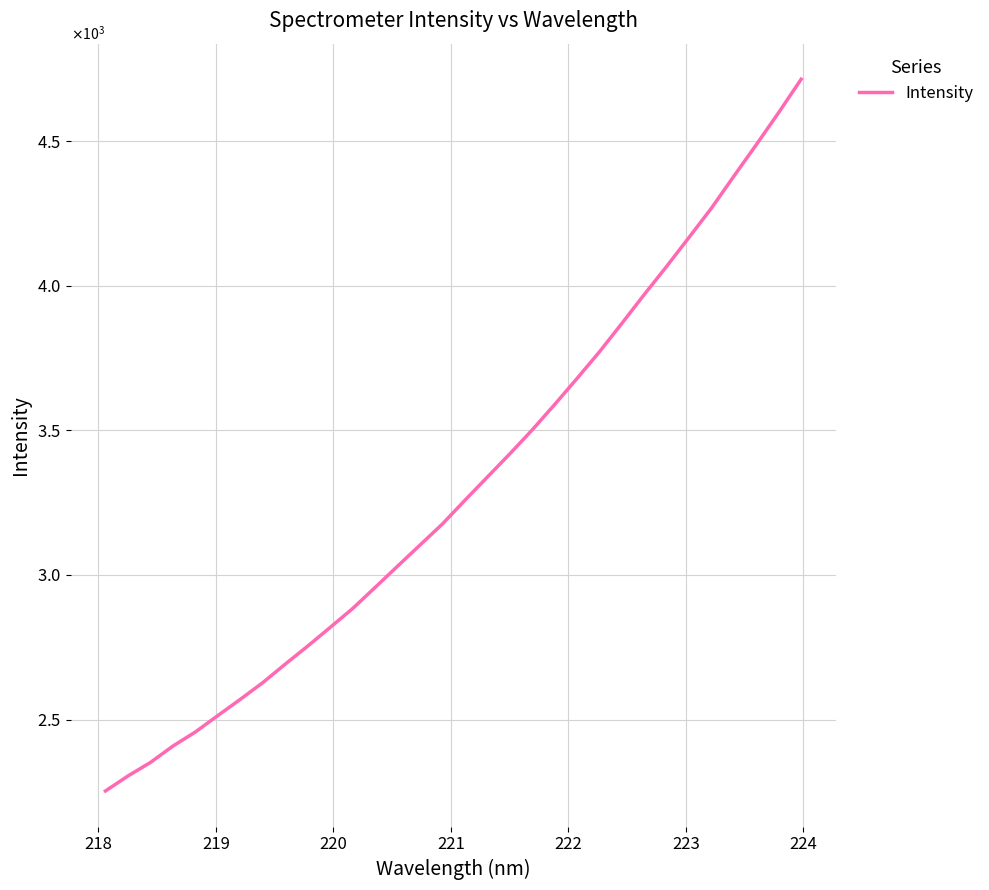

Does the chart display data point markers on the line(s)?

No